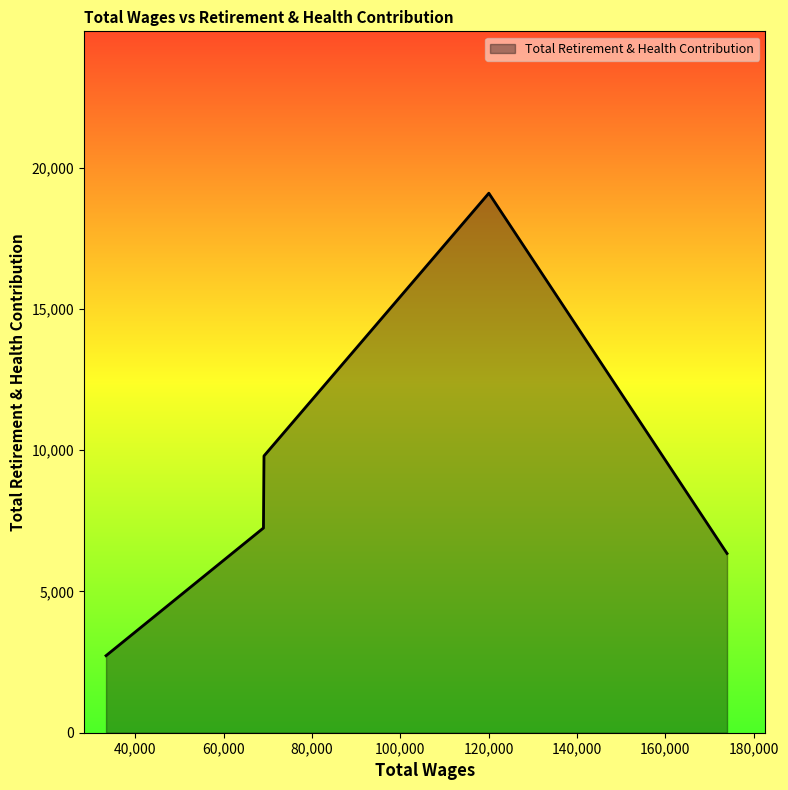

What is the maximum value shown in the chart?

19094